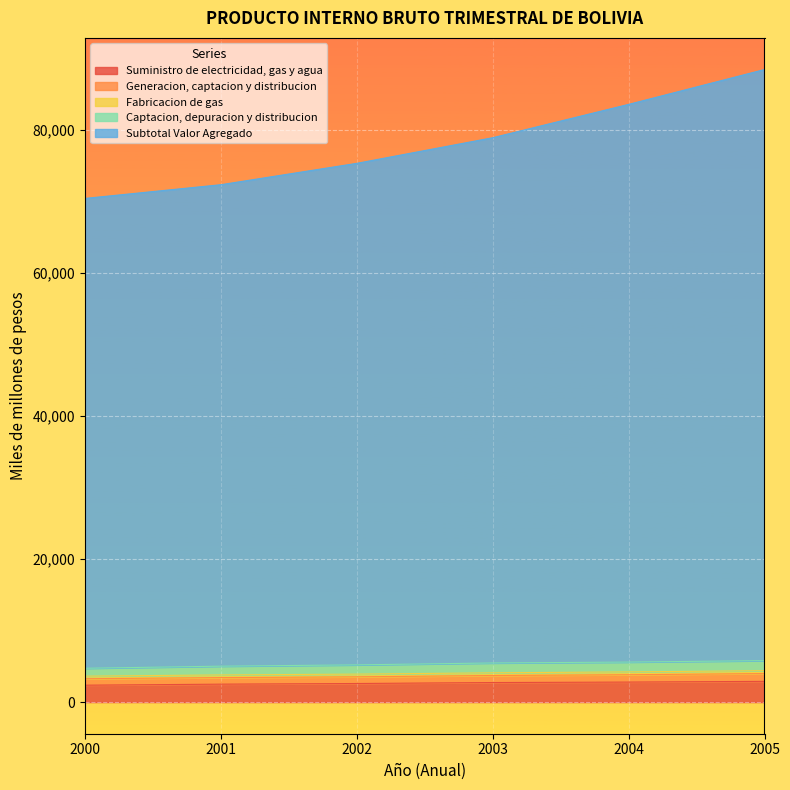

What is the value of the Generacion, captacion y distribucion point at the 4th from the left?

78900